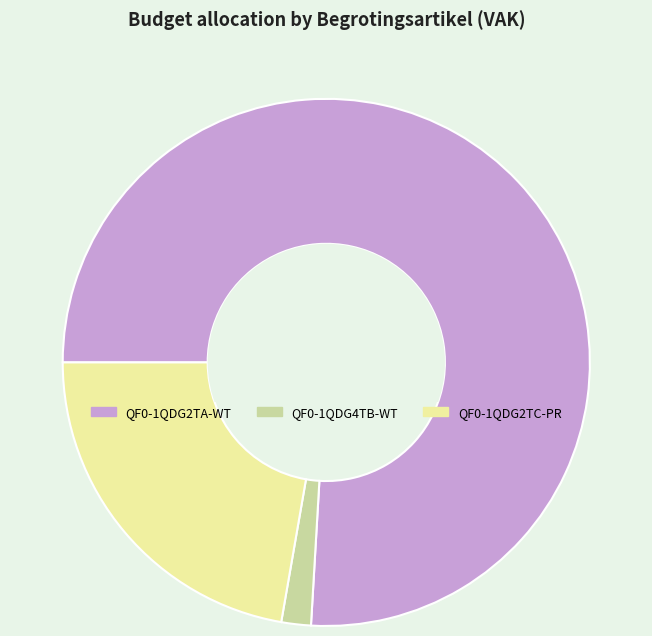

Is there any slice that represents more than half of the pie?

Yes